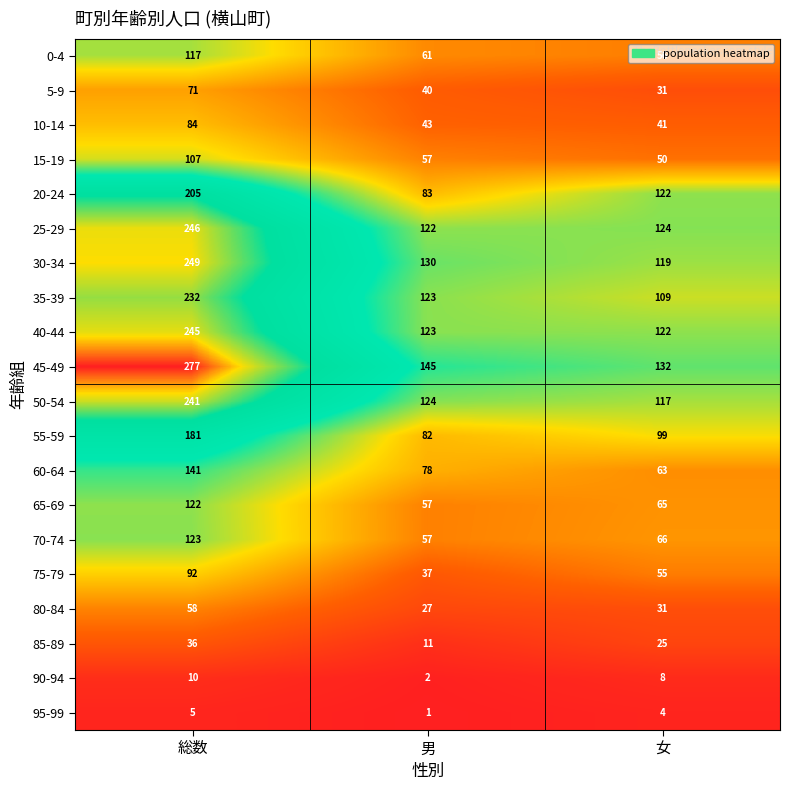

The value of 30-34 at 総数 is 249. True or false?

True